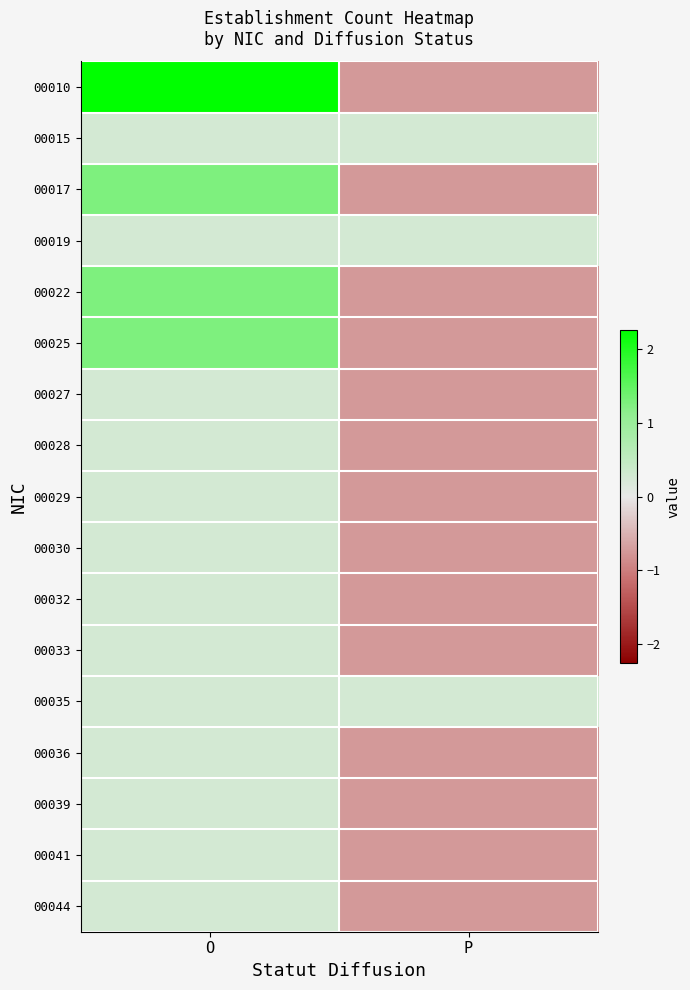

At how many categories does at least one series exceed 0?

2